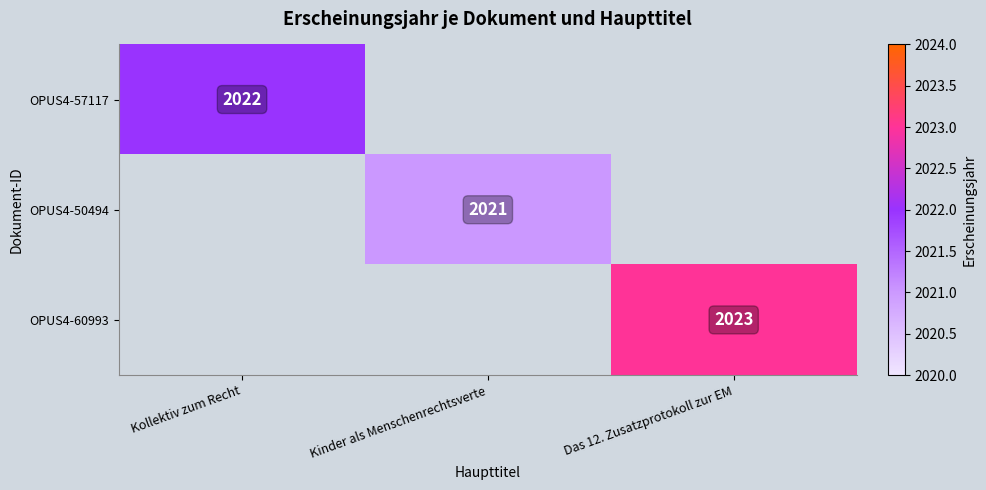

True or false: OPUS4-60993 has a value of 2023 at Das 12. Zusatzprotokoll zur EM.

True